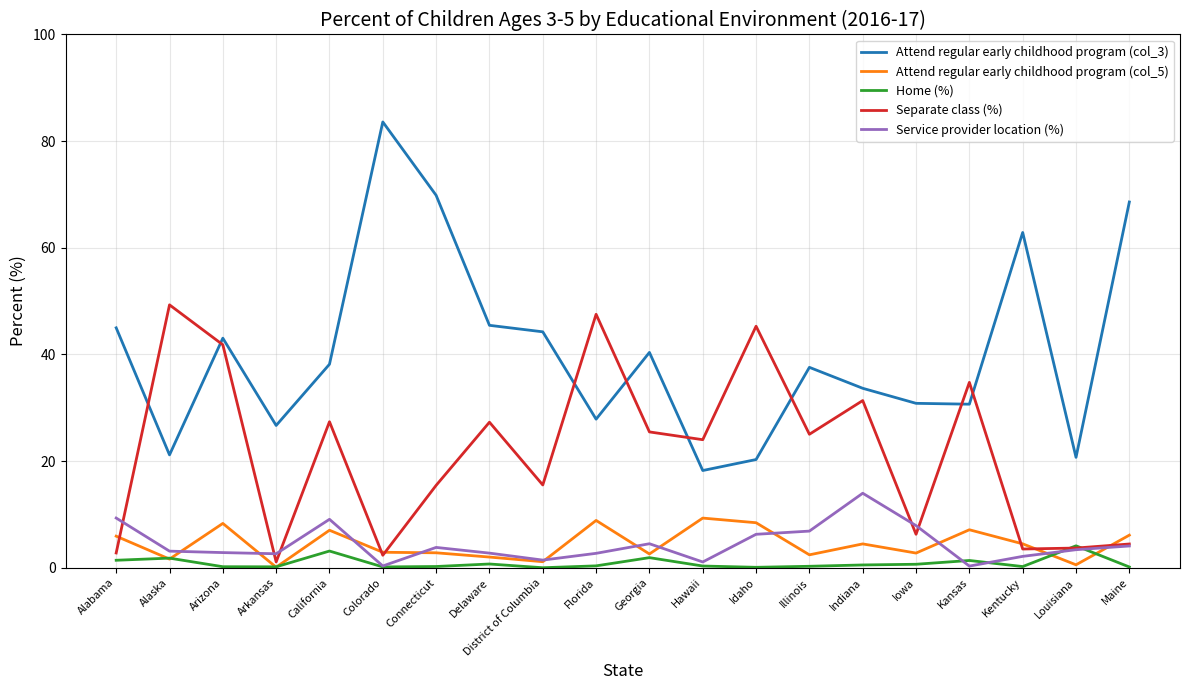

List the series in order of their peak value, highest first.

Attend regular early childhood program (col_3), Separate class (%), Service provider location (%), Attend regular early childhood program (col_5), Home (%)